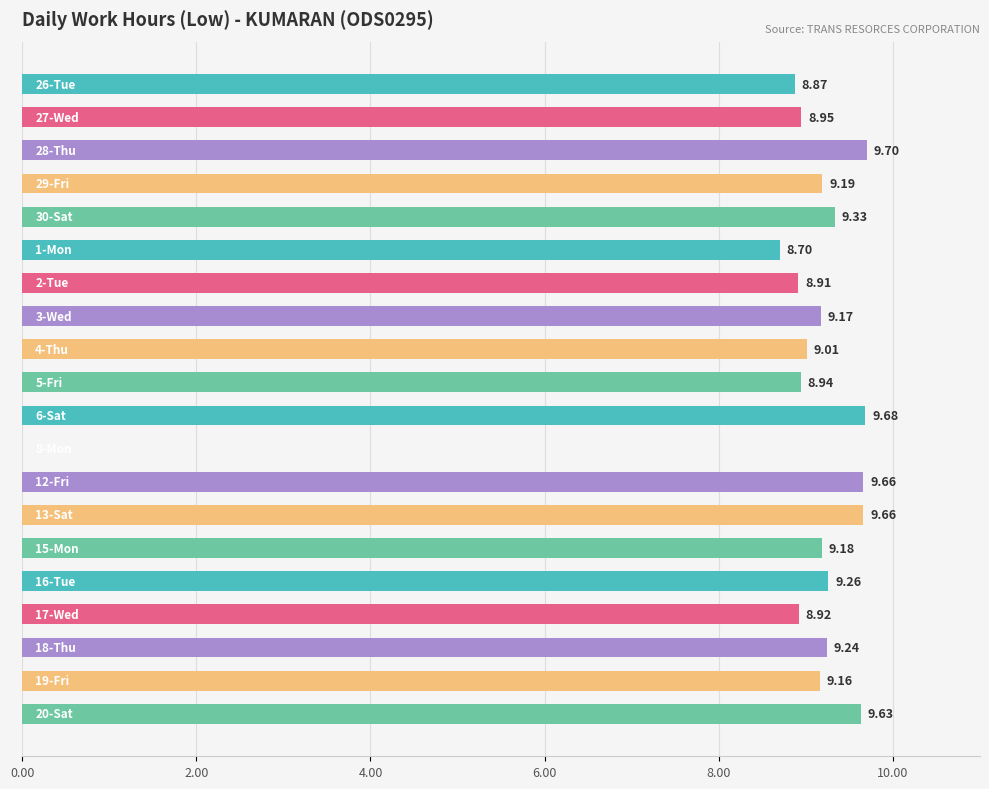

What is the sum of all values?

175.2